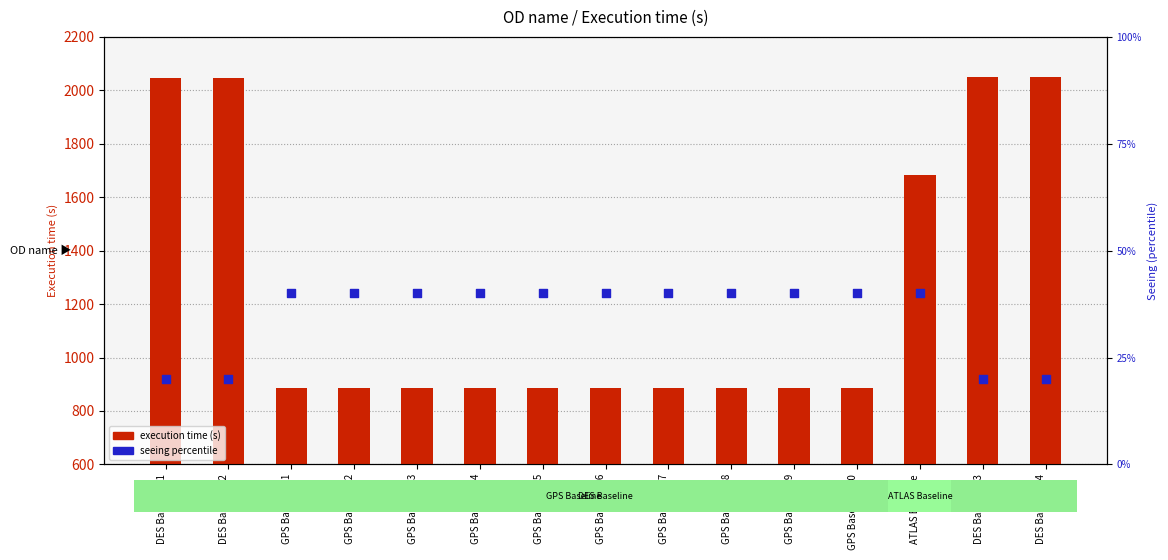

What are all the series names shown in the legend?

execution time (s), seeing percentile